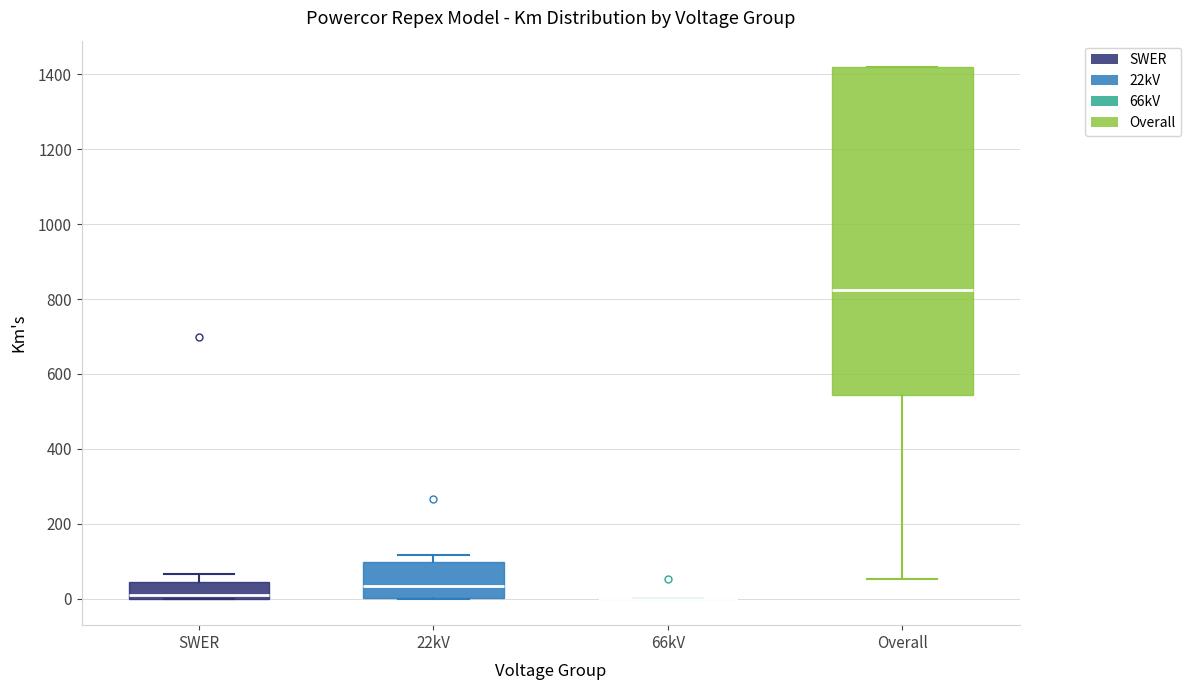

Comparing the boxes themselves (not the whiskers), which one is the tallest?

Overall